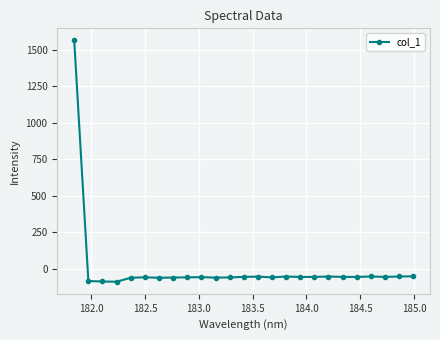

What is the minimum value shown in the chart?

-90.0